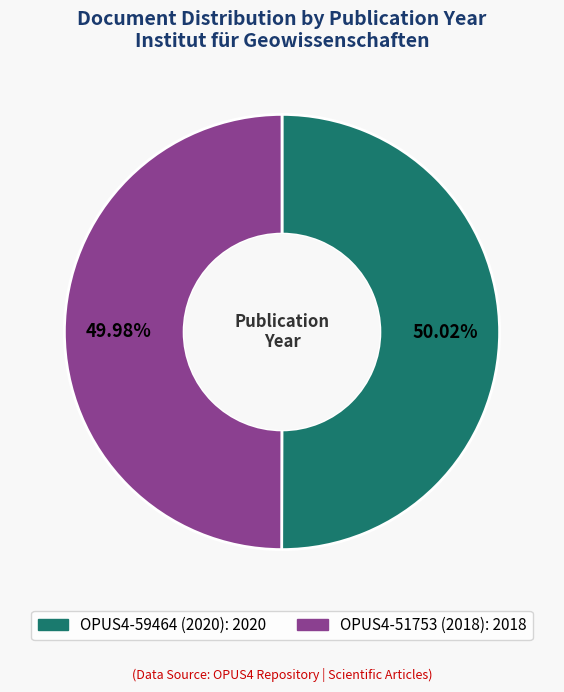

What is the ratio of the value at OPUS4-51753 (2018) to the value at OPUS4-59464 (2020)?

1.0